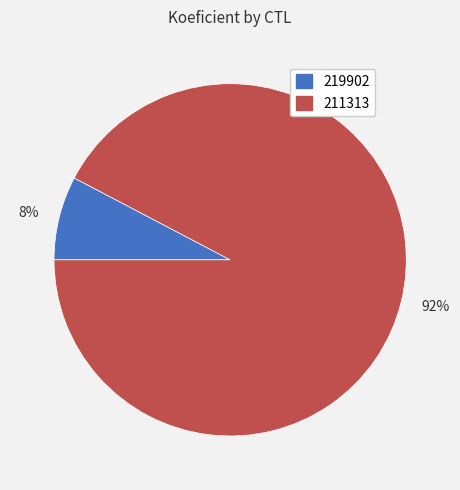

True or false: 8% accounts for 8% of the total.

True